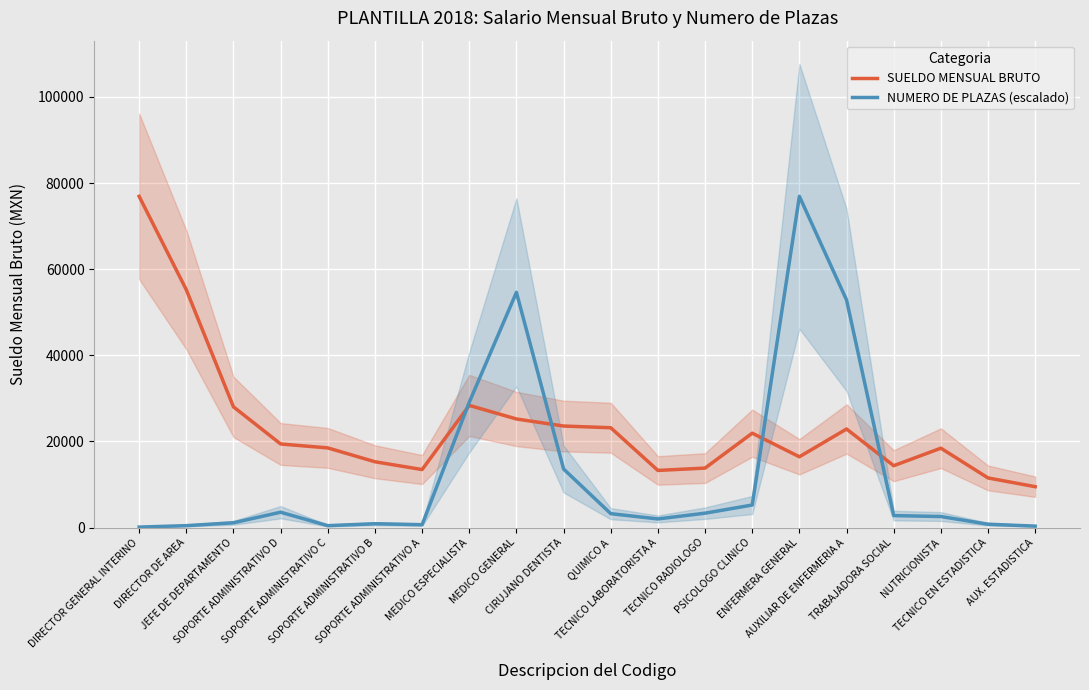

What is the total value across all series at DIRECTOR DE AREA?

55666.6